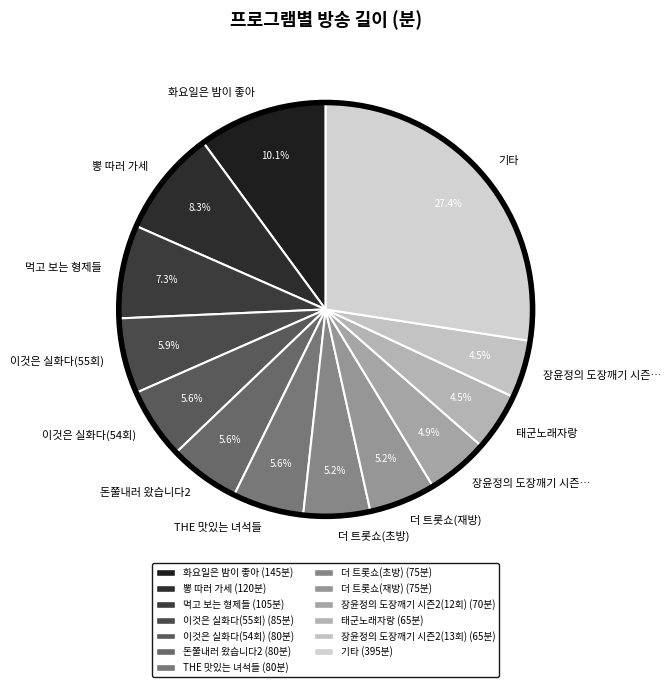

Count the number of slices in the pie.

13